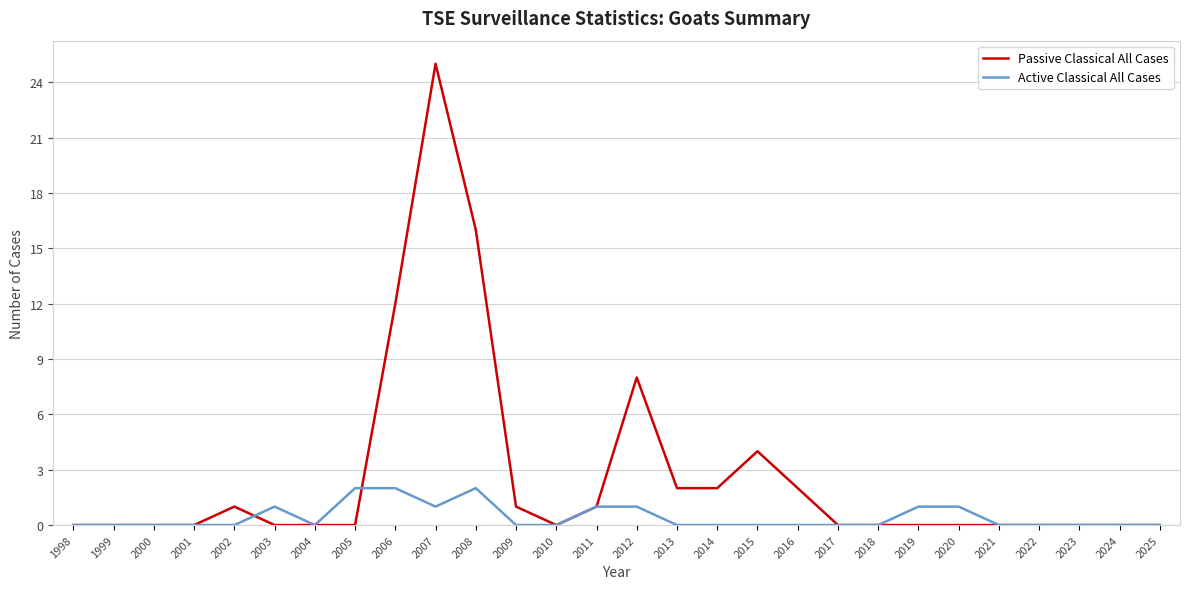

The Passive Classical All Cases series shows 4 at 2015. True or false?

True